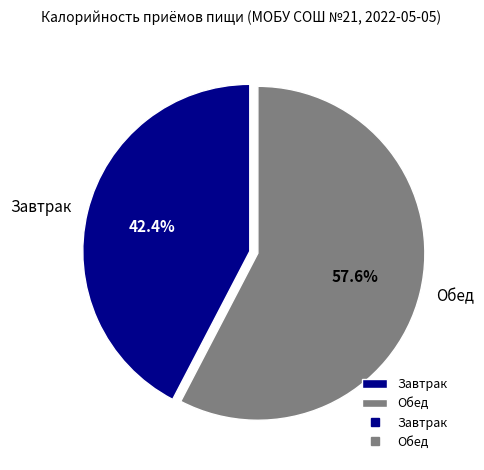

Which has a higher value, Обед or Завтрак?

Обед